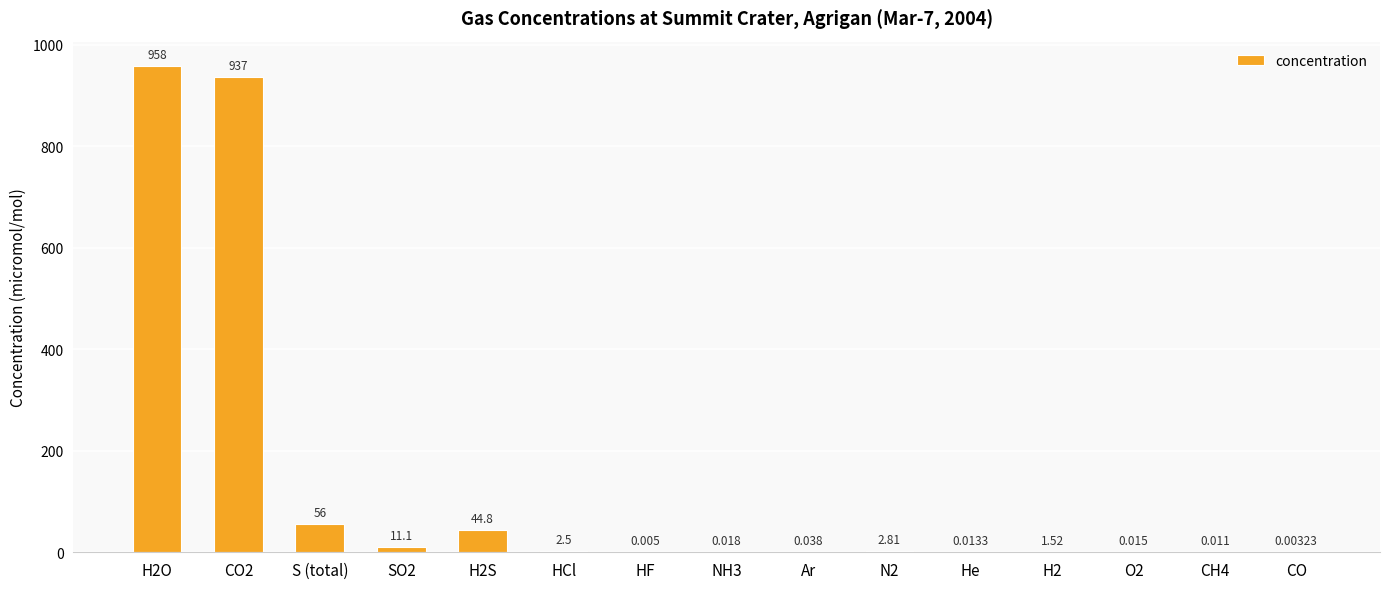

What is the difference between the values at SO2 and HF?

11.1